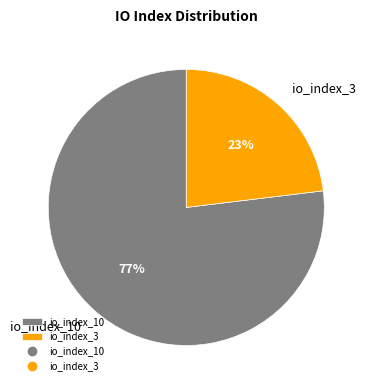

The io_index_3 slice represents 15% of the pie. True or false?

False